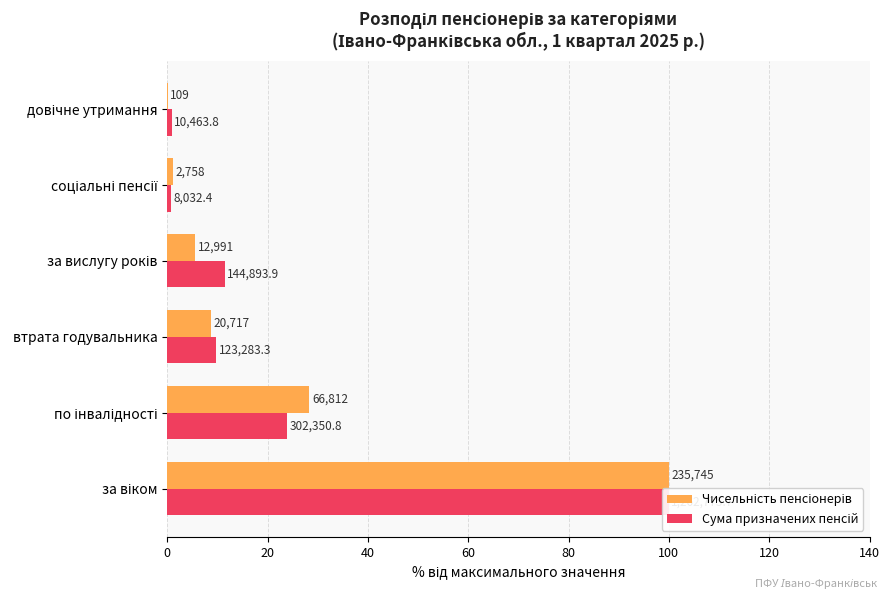

Which series has the largest total across all categories?

Сума призначених пенсій